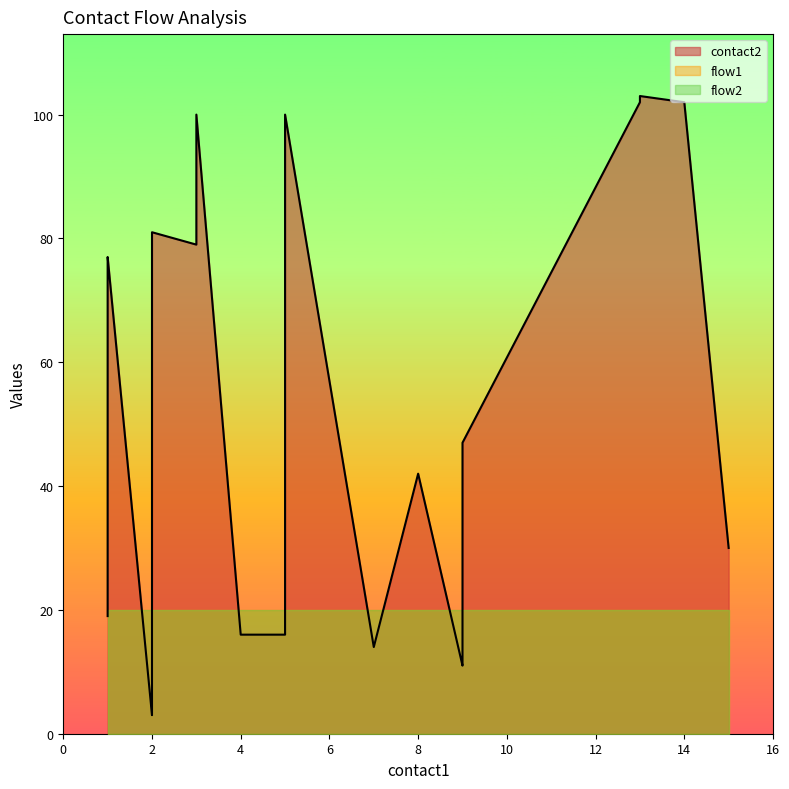

Is it true that contact2 equals 11 at 9?

True